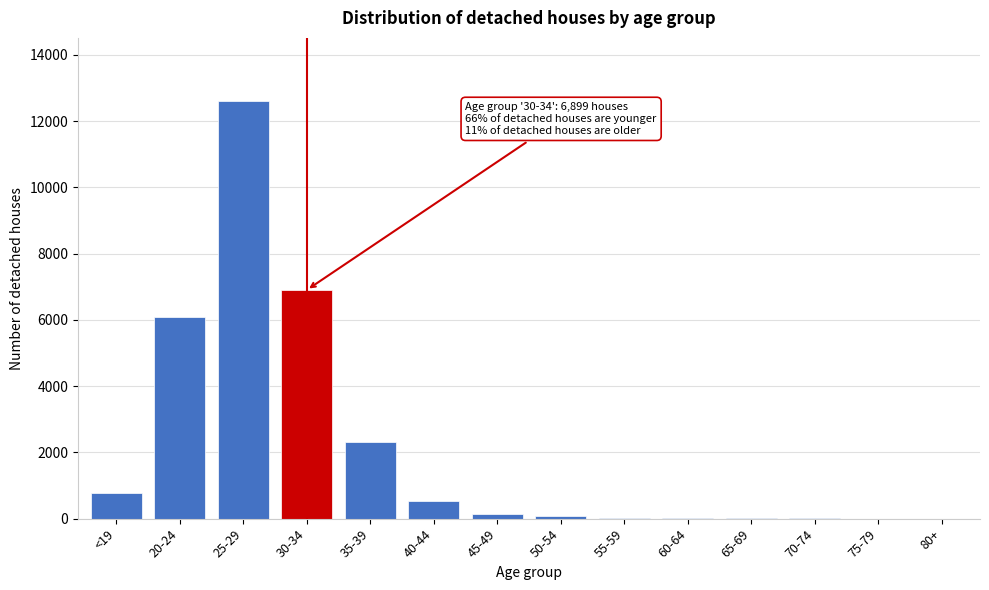

Where is the data nearest to the value 6308?

20-24